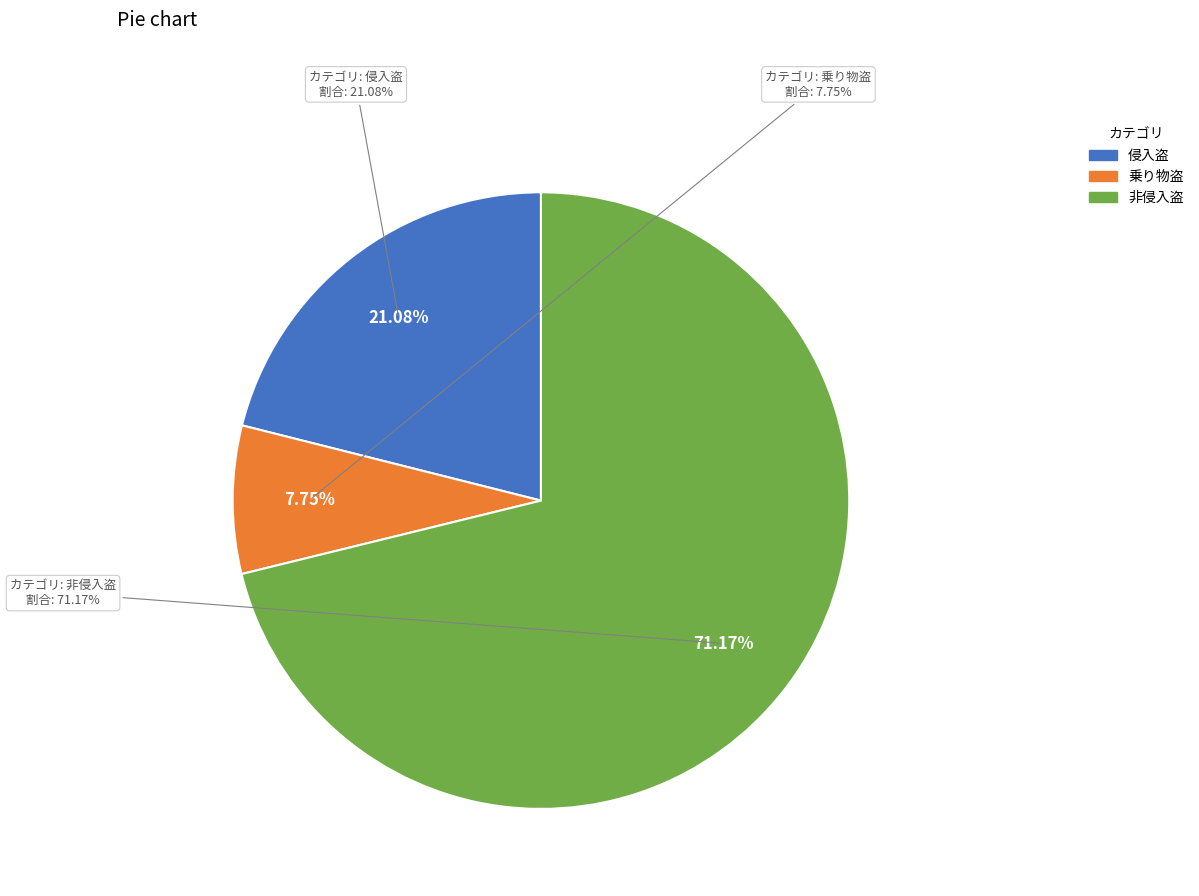

To the nearest percent, what percentage of the pie is 非侵入盗?

71%